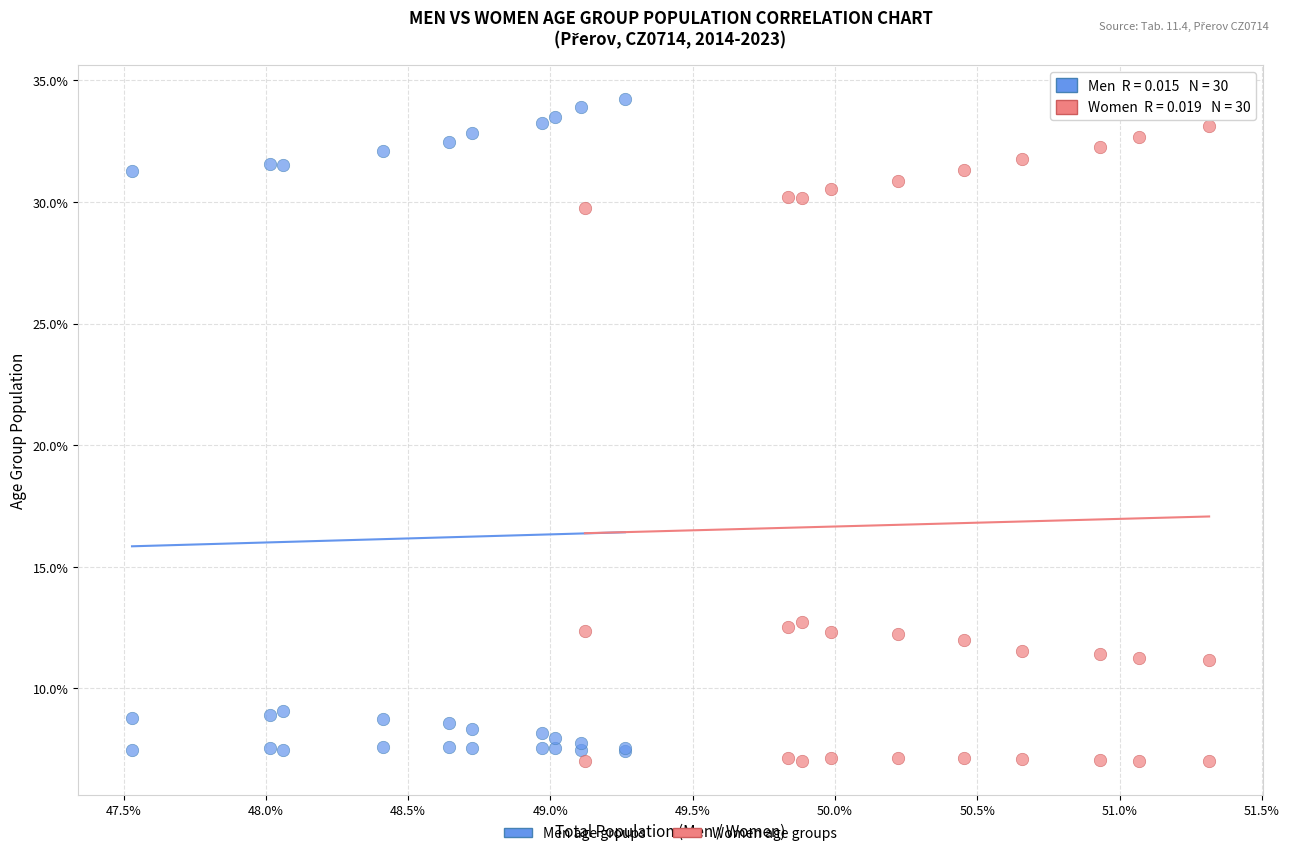

Which series has the widest spread of Y values?

Men age groups